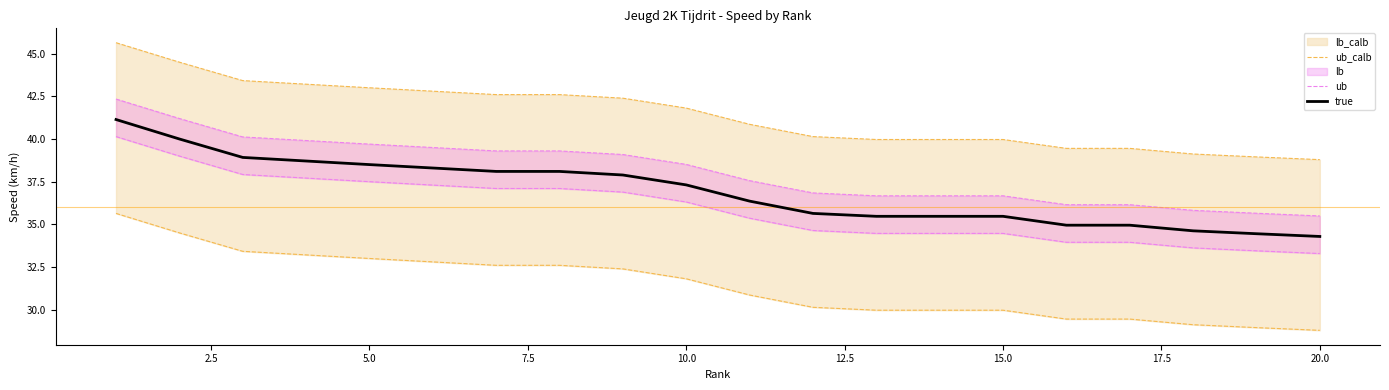

Reading left to right, list all the values displayed in this chart.

ub_calb: 45.6	44.5	43.4	43.2	43.0	42.8	42.6	42.6	42.4	41.8	40.9	40.1	40.0	40.0	40.0	39.5	39.5	39.1	39.0	38.8
ub: 42.3	41.2	40.1	39.9	39.7	39.5	39.3	39.3	39.1	38.5	37.6	36.8	36.7	36.7	36.7	36.2	36.2	35.8	35.7	35.5
true: 41.1	40.0	38.9	38.7	38.5	38.3	38.1	38.1	37.9	37.3	36.4	35.6	35.5	35.5	35.5	35.0	35.0	34.6	34.5	34.3